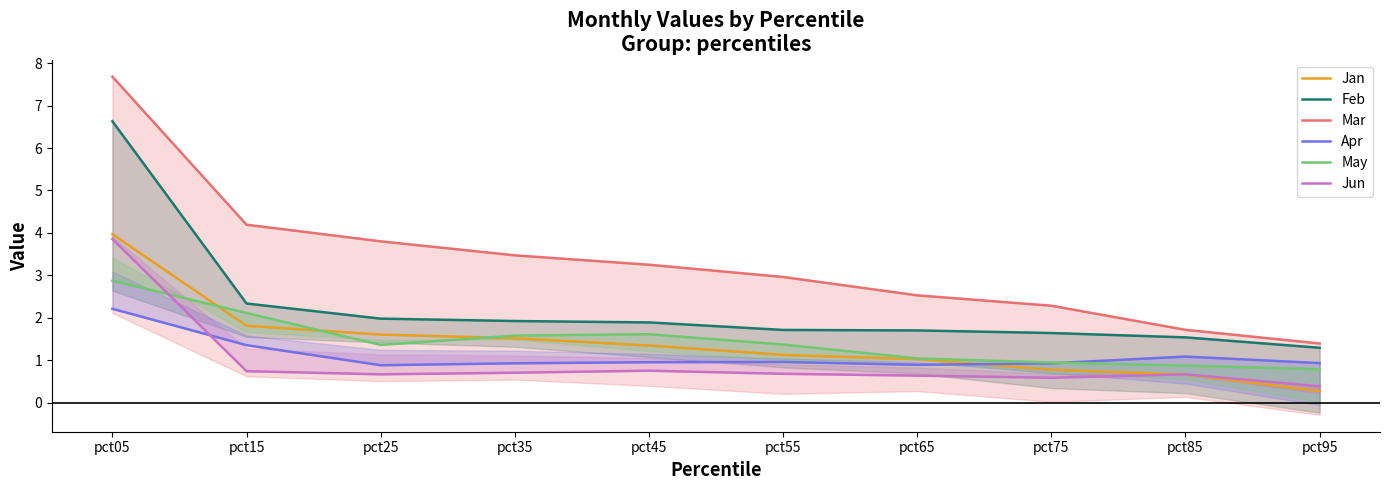

At which category does the chart reach its minimum across all series?

pct95